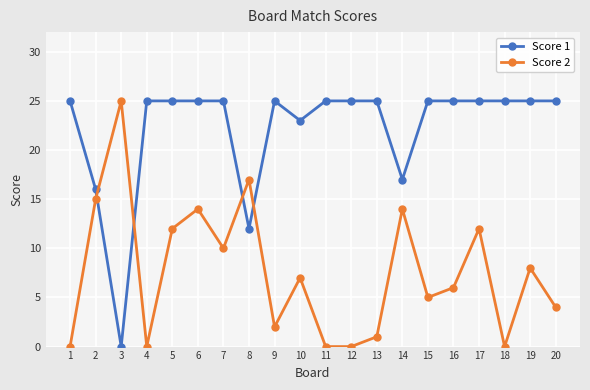

What is the spread (max minus min) of values at 3?

25